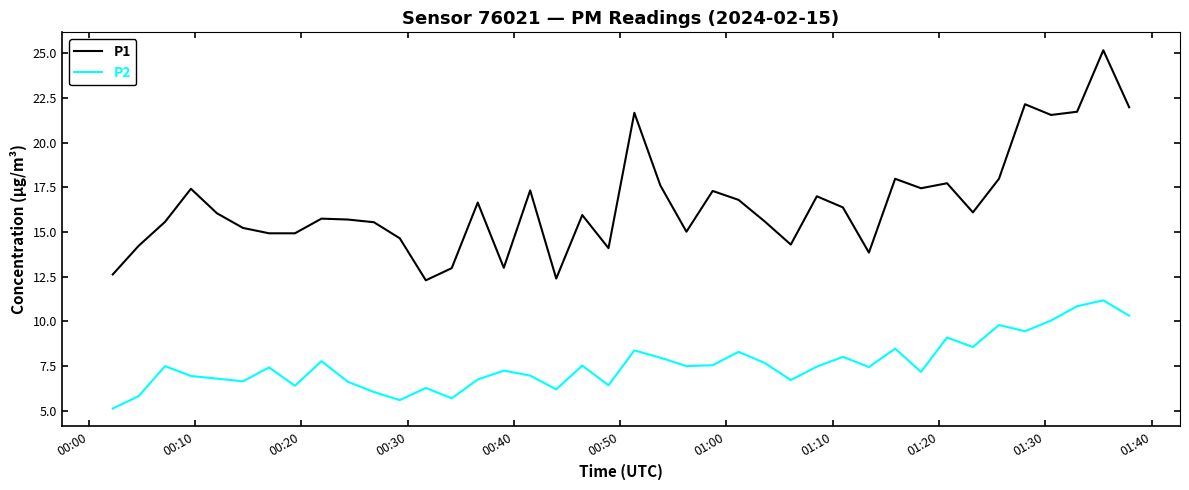

What are all the series names shown in the legend?

P1, P2